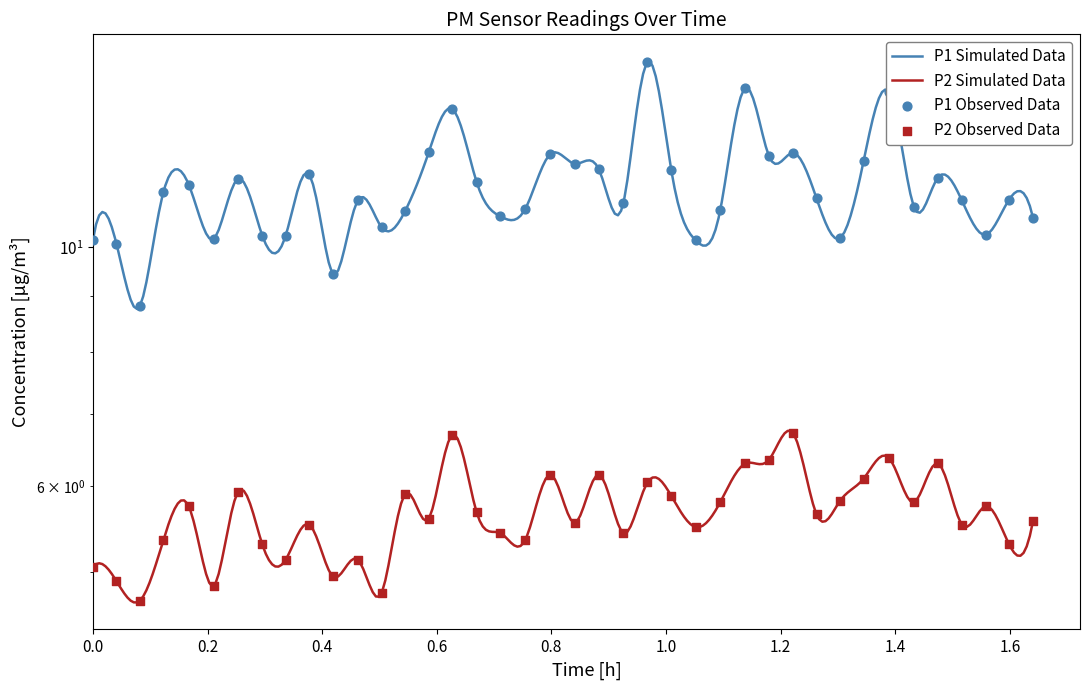

At how many categories does at least one series exceed 10?

38